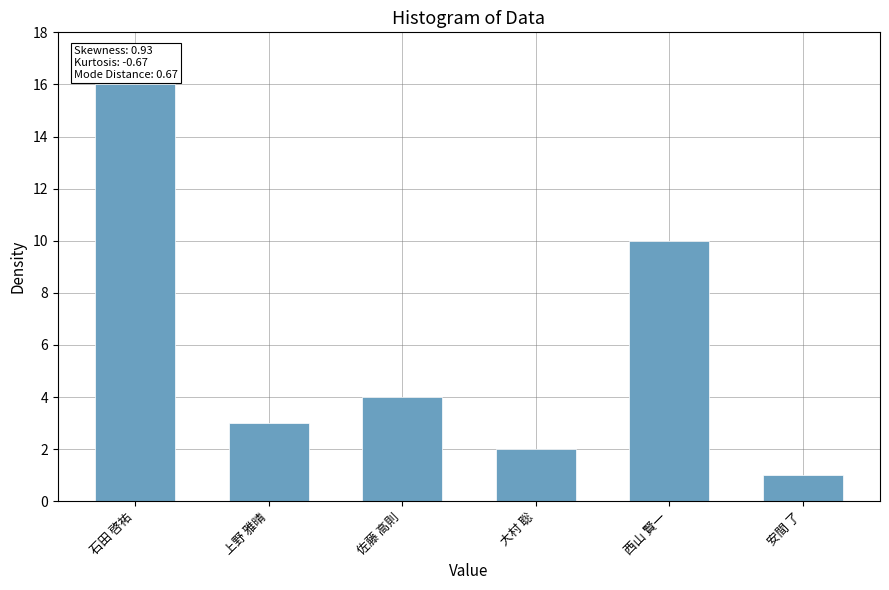

At which category does the chart reach its peak across all series?

石田 啓祐